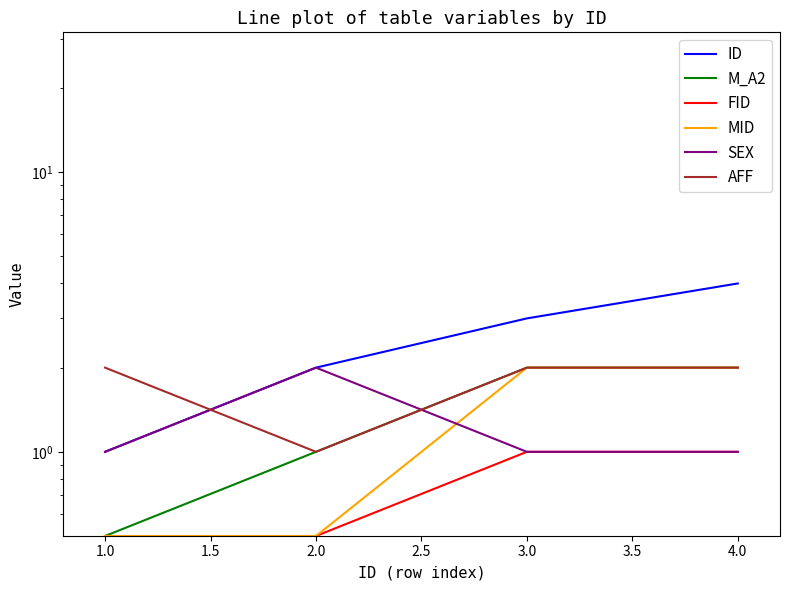

True or false: MID and SEX intersect in this chart.

True